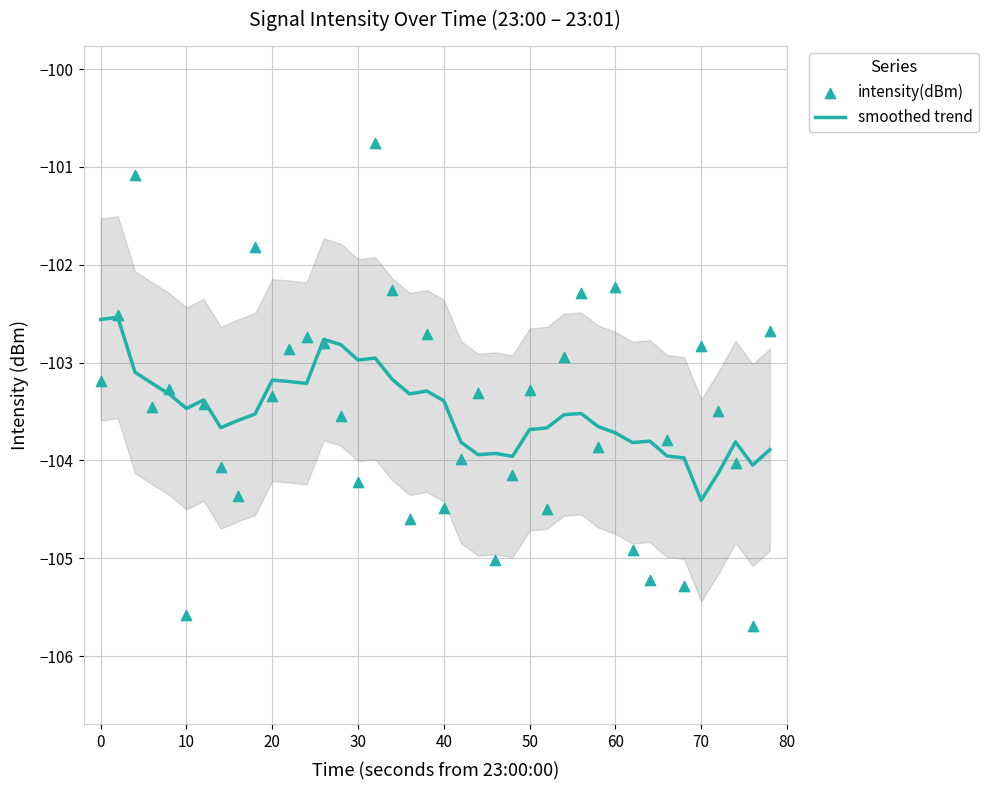

What are all the series names shown in the legend?

smoothed trend, intensity(dBm)